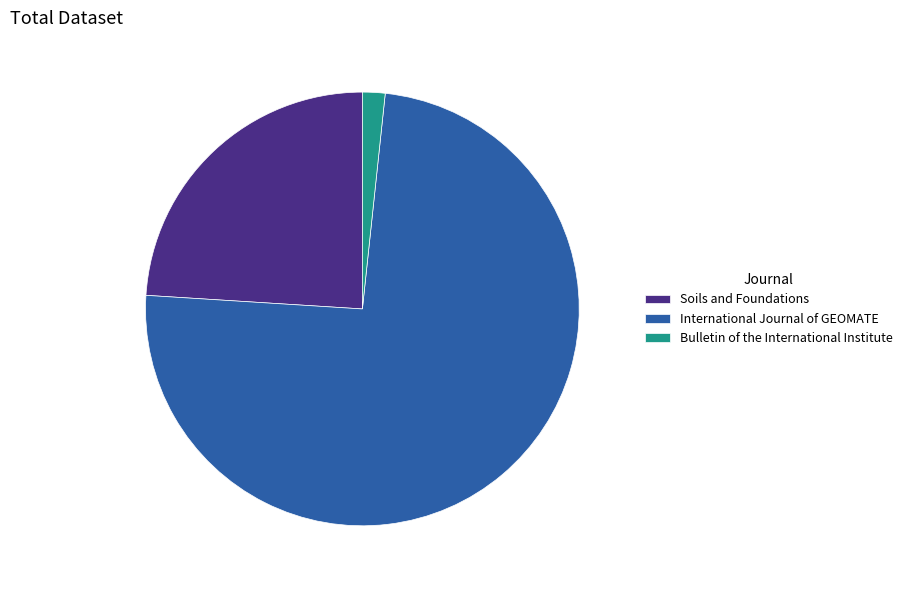

Is the sum of Bulletin of the International Institute and Soils and Foundations greater than half?

No